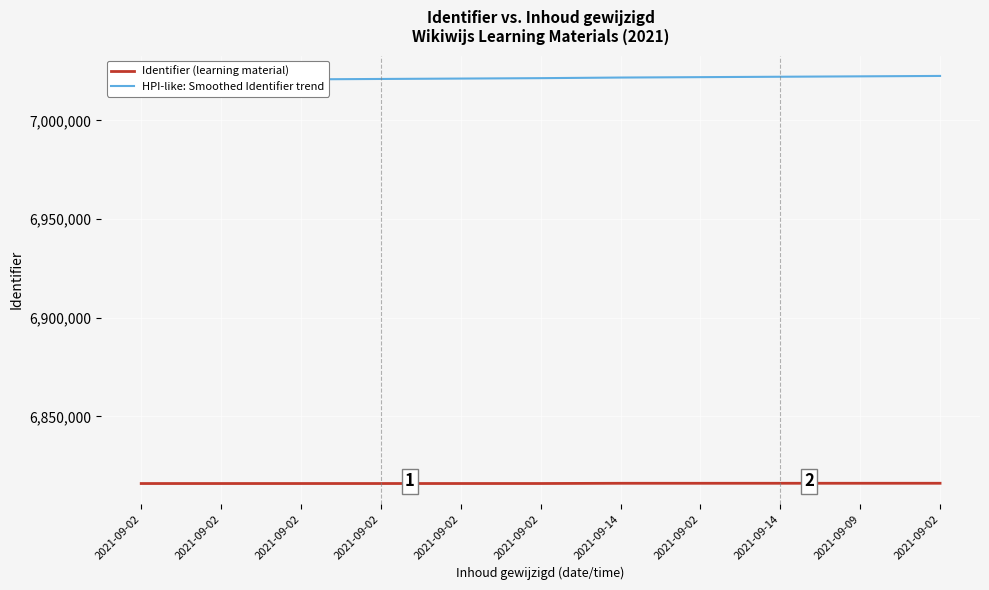

The value of Identifier (learning material) at 2021-09-02 is 6815960.0. True or false?

True